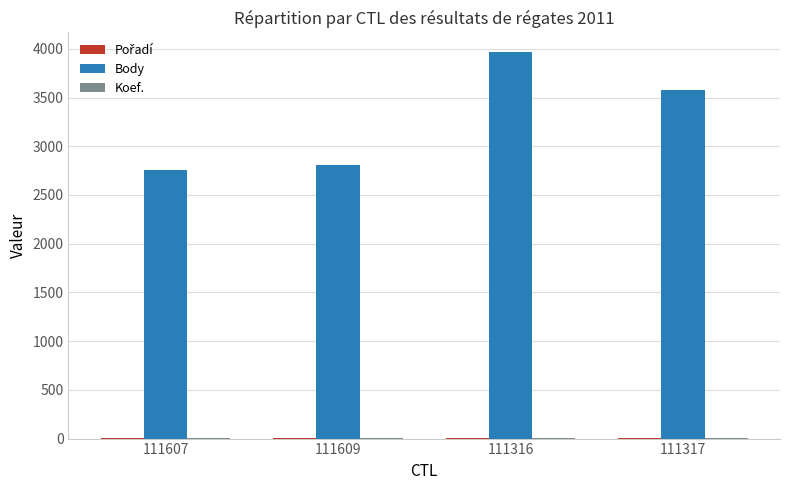

What is the greatest value displayed?

3970